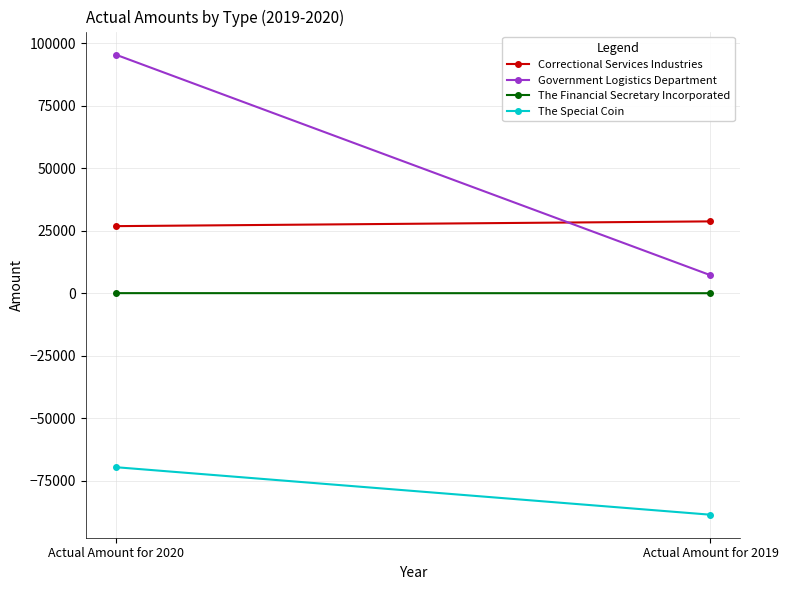

Which category has the highest value across all series?

Actual Amount for 2020